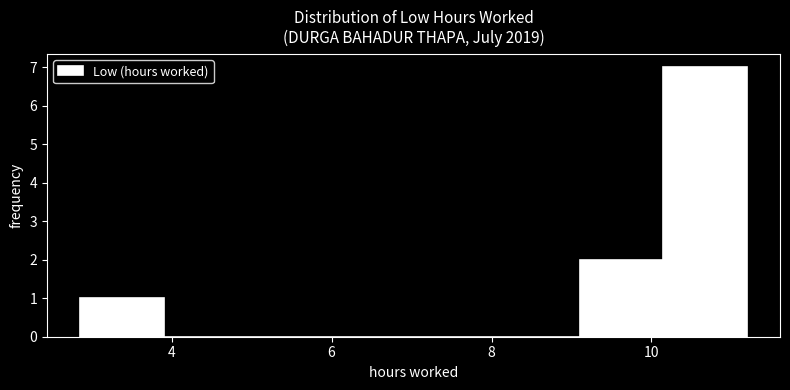

Reading left to right, list every bar in this chart as the range it spans on the x-axis followed by its height. Neither the bar edges nor the heights are printed on the chart, so give them approximately, as read against the axes.

2.8 to 4.0: 1
4.0 to 5.0: 0
5.0 to 6.0: 0
6.0 to 7.0: 0
7.0 to 8.0: 0
8.0 to 9.2: 0
9.2 to 10.2: 2
10.2 to 11.2: 7